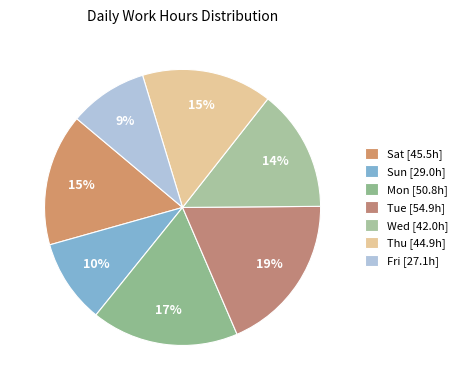

How many slices are in this pie chart?

7